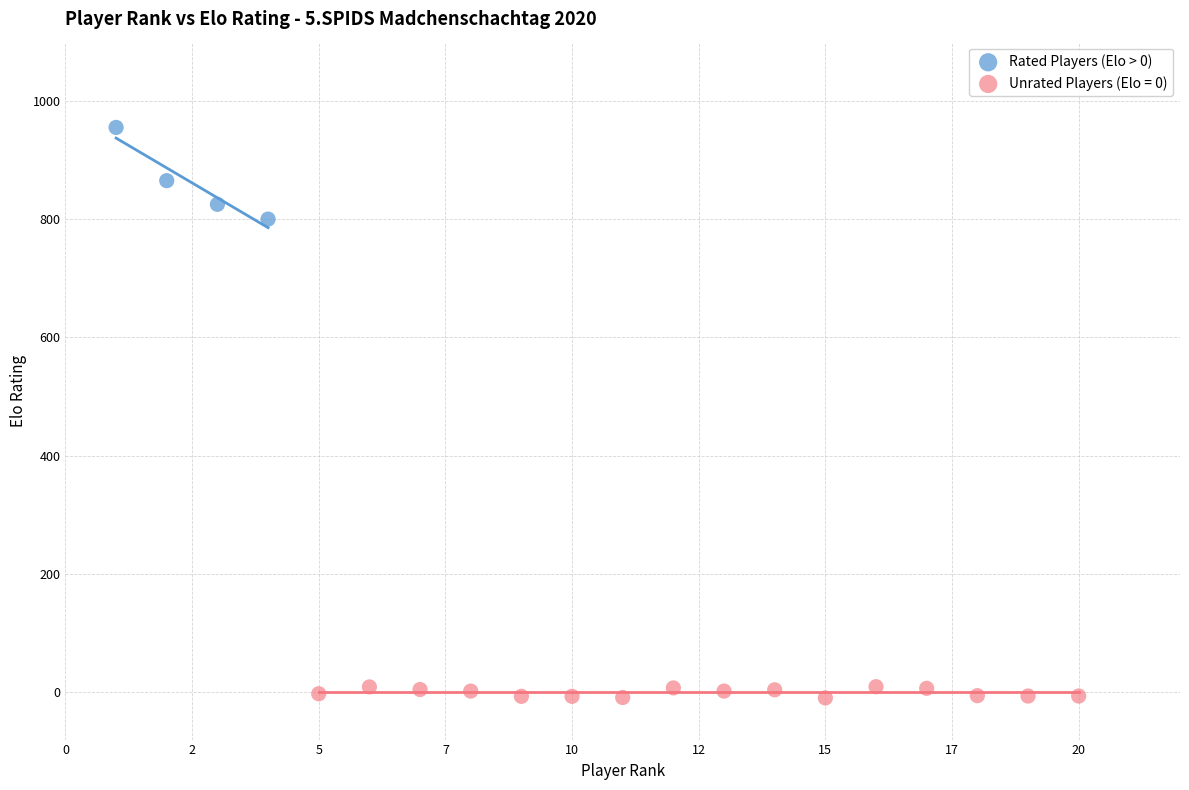

Which series contains the highest Y value?

Rated Players (Elo > 0)